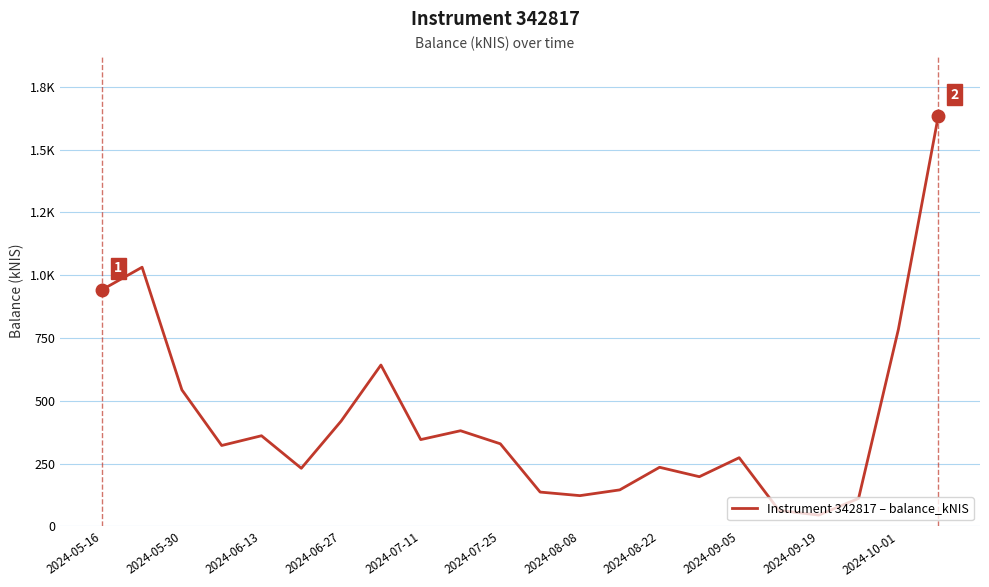

Where is the data nearest to the value 838?

2024-10-01